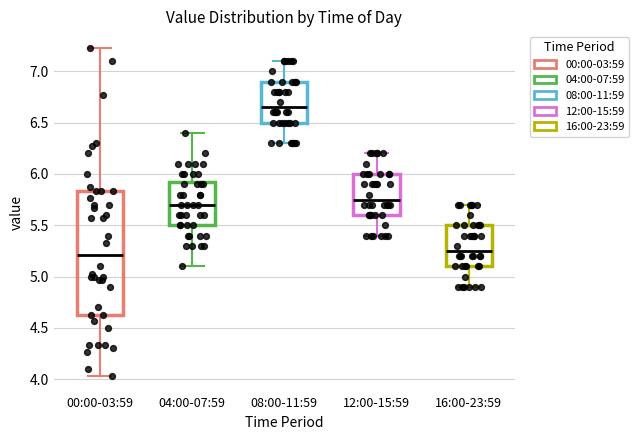

Which box is the tallest, from its lower edge to its upper edge?

00:00-03:59